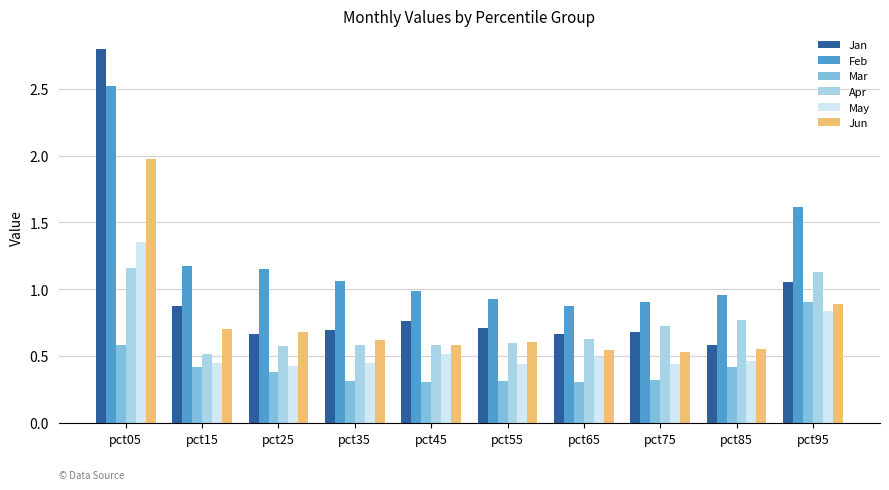

Read the Jan value at pct05.

2.8